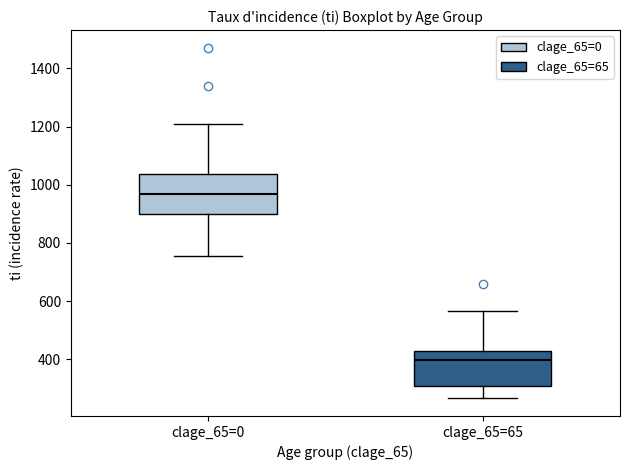

Reading left to right, read every box against the y-axis: the position of its median line, the range the box covers, and the ends of its whiskers. The values are not printed on the chart, so give them approximately, as read against the axis.

clage_65=0: median 960, box 900 to 1040, whiskers 760 to 1200
clage_65=65: median 400, box 300 to 420, whiskers 260 to 560